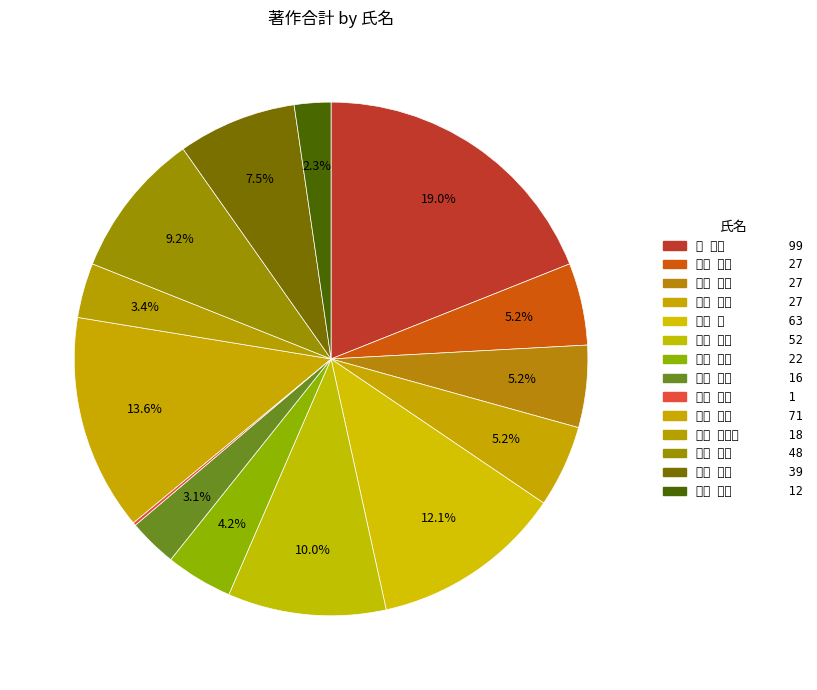

What percentage is the 大野 泰夫 slice, to the nearest percent?

5%